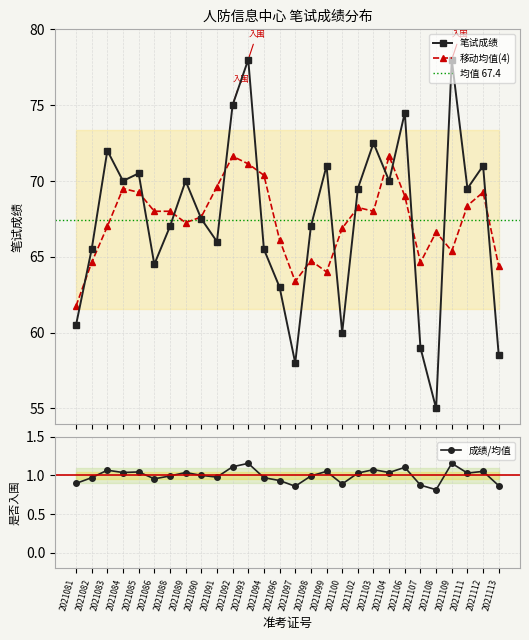

Is it true that the value at 2021112 is 34.4?

False